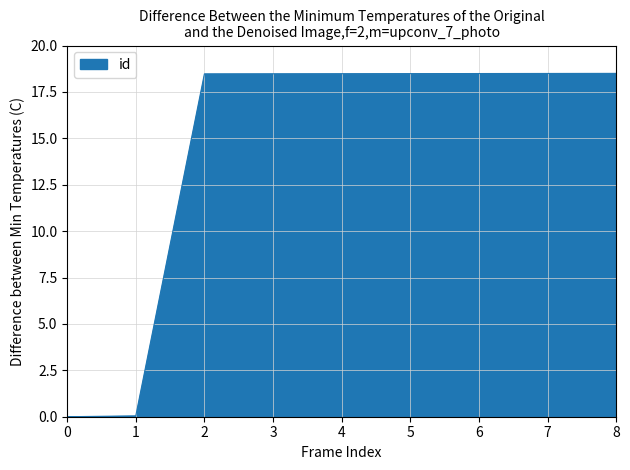

What is the difference between the maximum and minimum values?

18.5